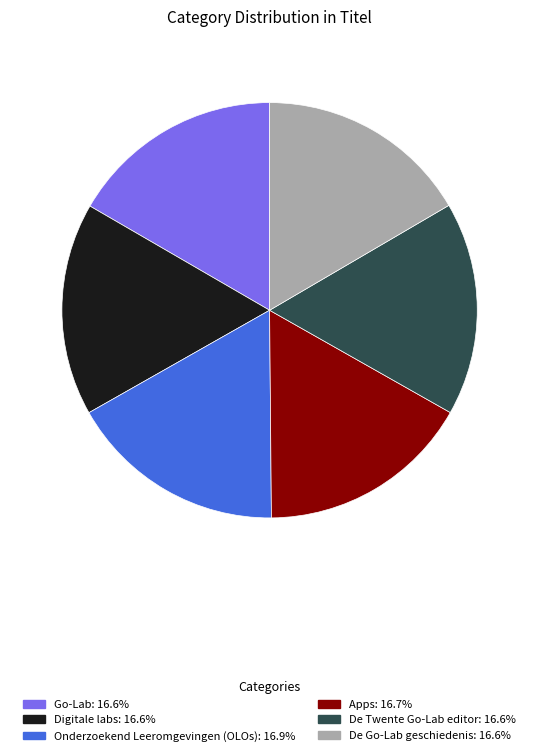

Combined, do Go-Lab and Onderzoekend Leeromgevingen (OLOs) account for over 50%?

No